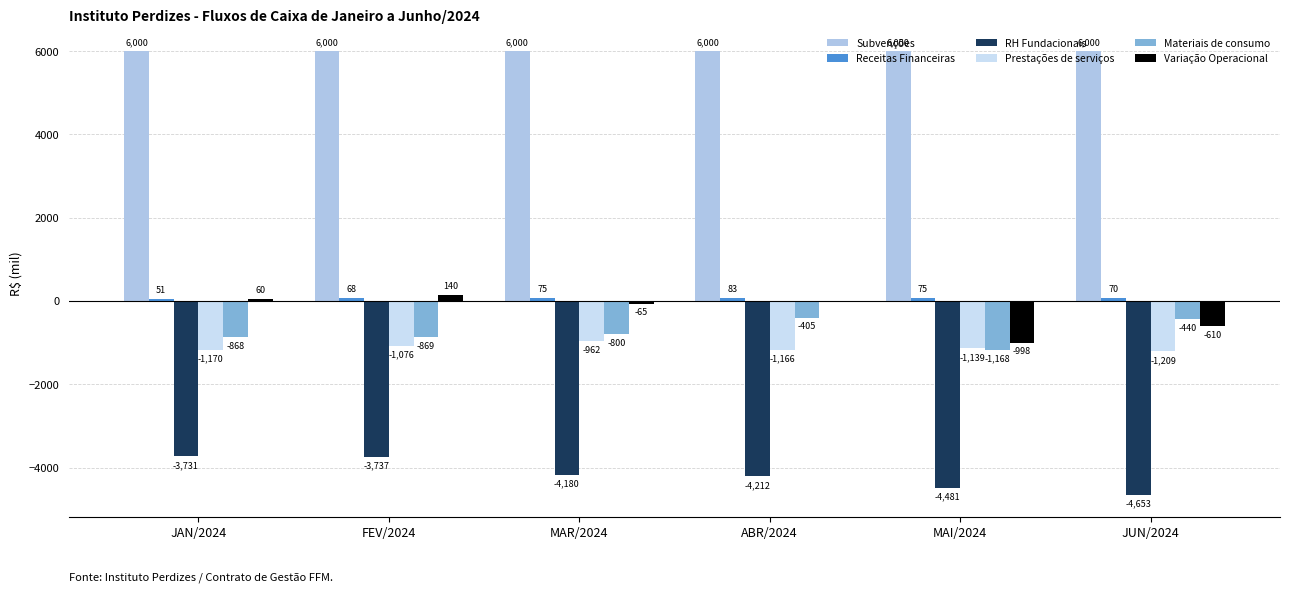

How many data points does each series have?

6